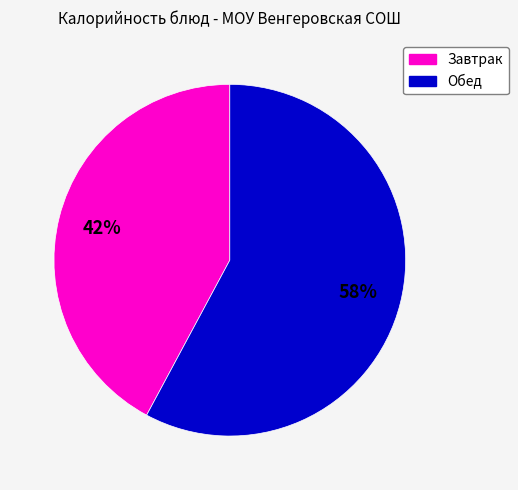

Is there a majority slice in this chart?

Yes